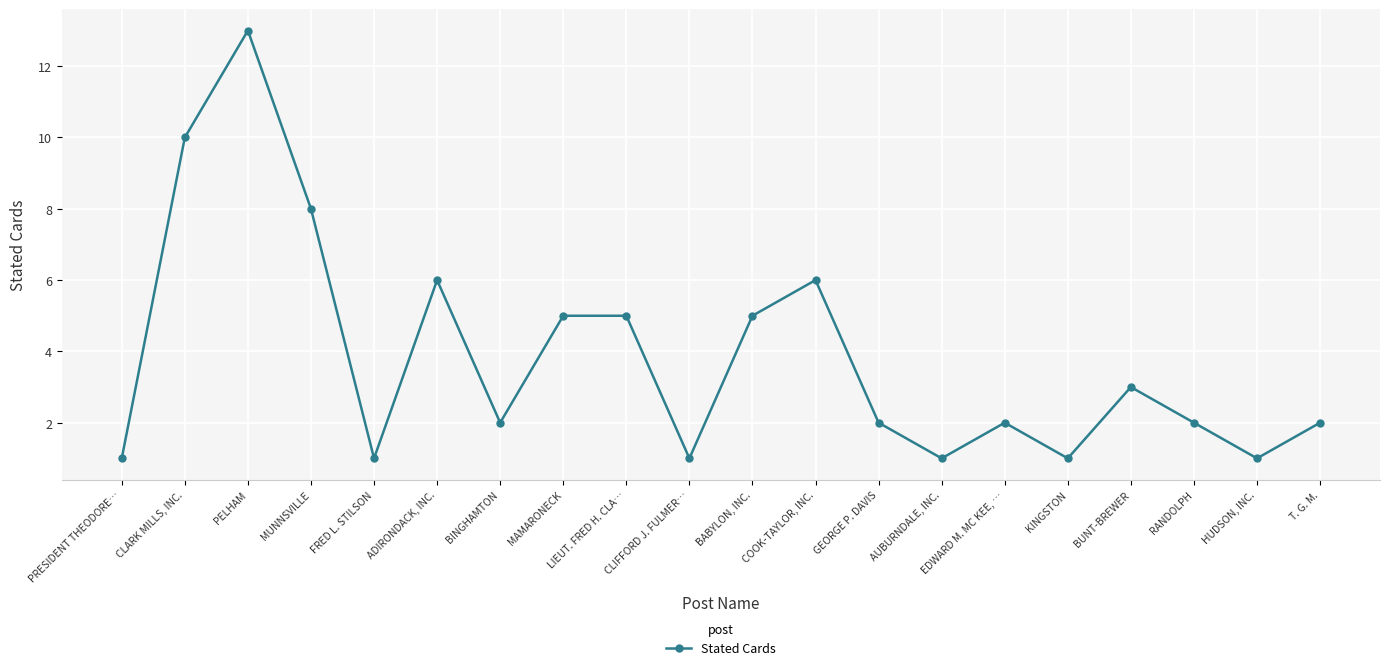

What is the approximate value at LIEUT. FRED H. CLA…?

5